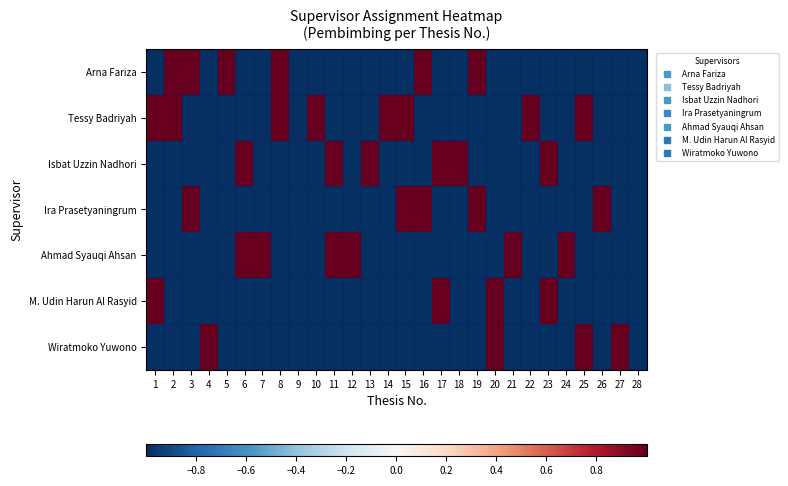

What is the spread (max minus min) of values at 16?

2